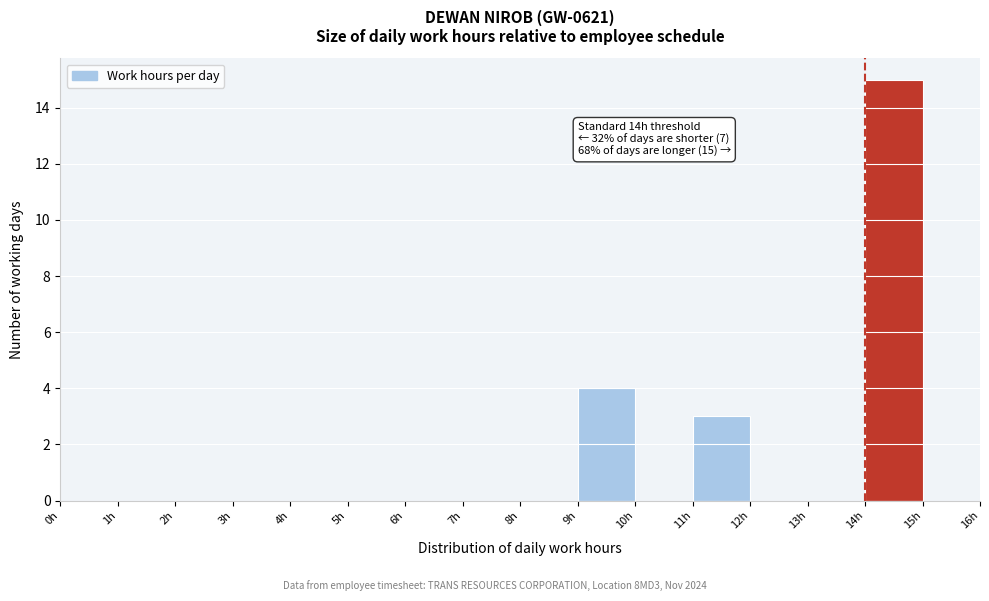

Which range on the x-axis has the tallest bar?

14 to 15